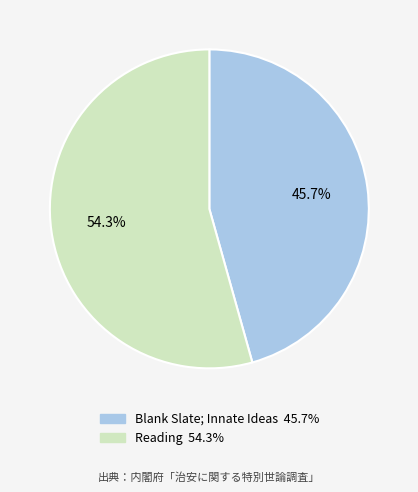

To the nearest percent, what is the difference between the Reading and Blank Slate; Innate Ideas slice percentages?

9%